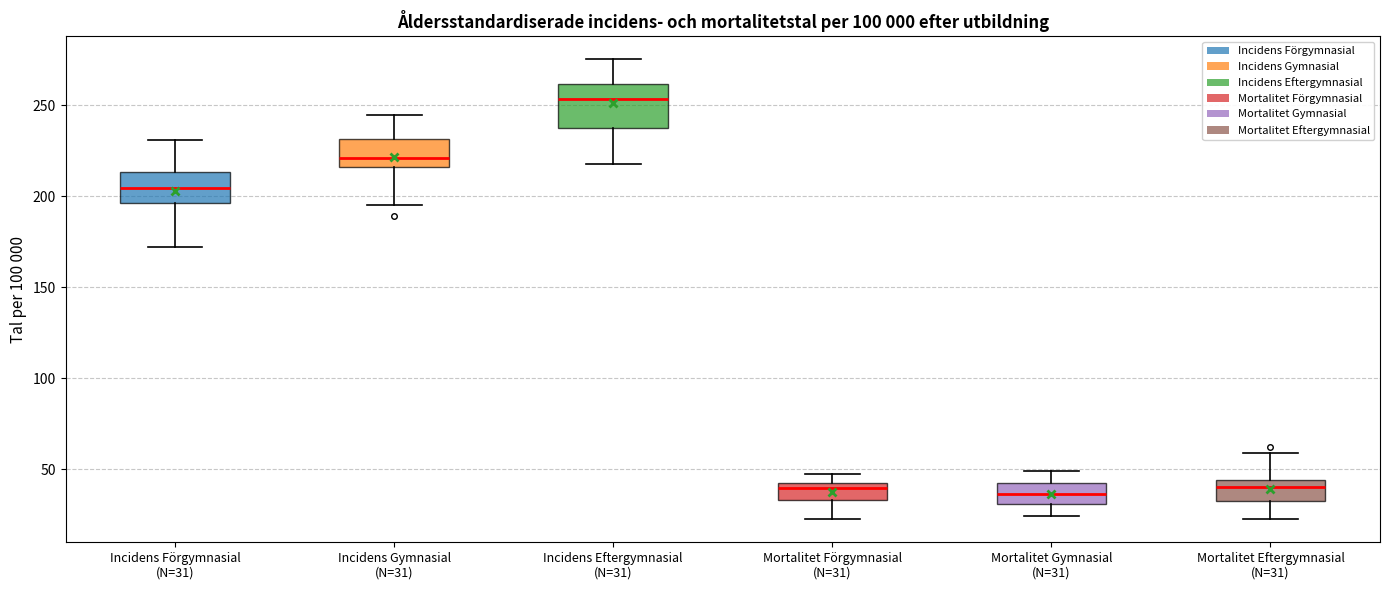

Reading left to right, read every box against the y-axis: the position of its median line, the range the box covers, and the ends of its whiskers. The values are not printed on the chart, so give them approximately, as read against the axis.

Incidens Förgymnasial (N=31): median 205, box 195 to 215, whiskers 170 to 230
Incidens Gymnasial (N=31): median 220, box 215 to 230, whiskers 195 to 245
Incidens Eftergymnasial (N=31): median 255, box 240 to 260, whiskers 220 to 275
Mortalitet Förgymnasial (N=31): median 40 (just below the box's upper edge), box 35 to 40, whiskers 25 to 50
Mortalitet Gymnasial (N=31): median 35, box 30 to 40, whiskers 25 to 50
Mortalitet Eftergymnasial (N=31): median 40, box 35 to 45, whiskers 25 to 60